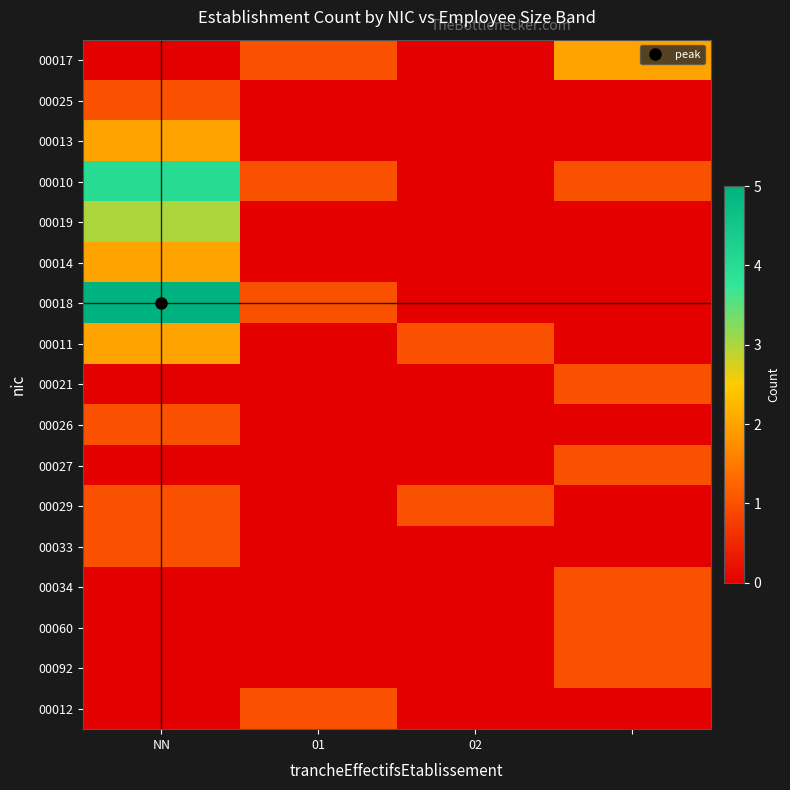

At how many categories does at least one series exceed 4?

1